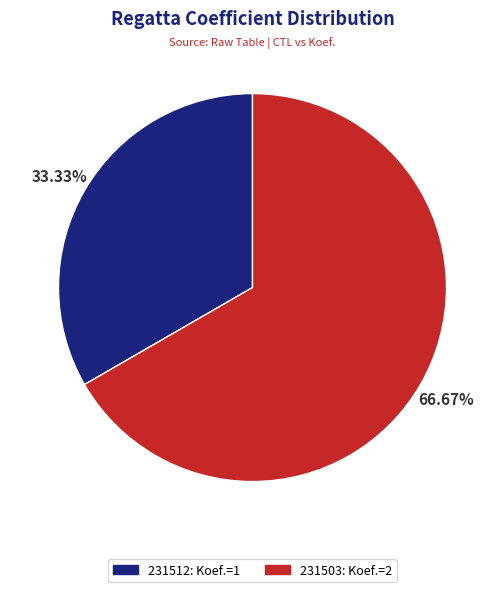

How many slices are in this pie chart?

2